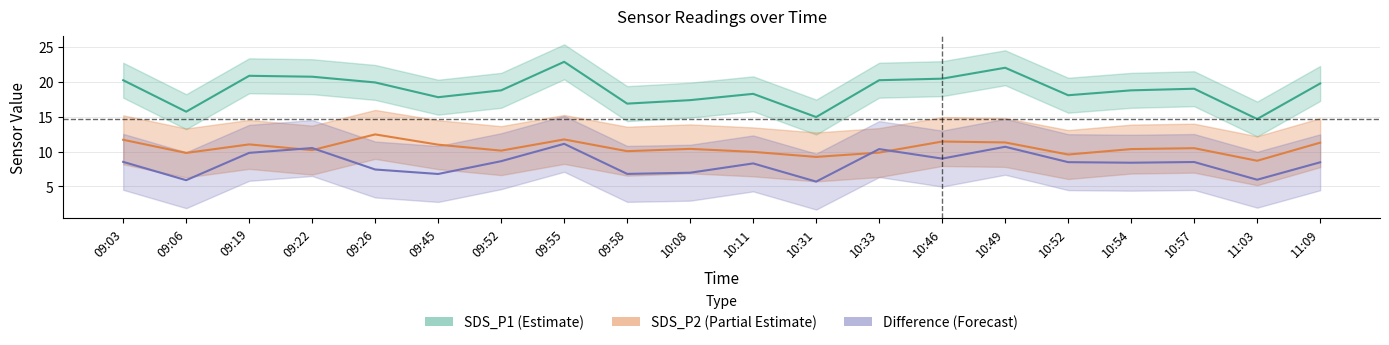

What are all the series names shown in the legend?

SDS_P1 (Estimate), SDS_P2 (Partial Estimate), Difference (Forecast)